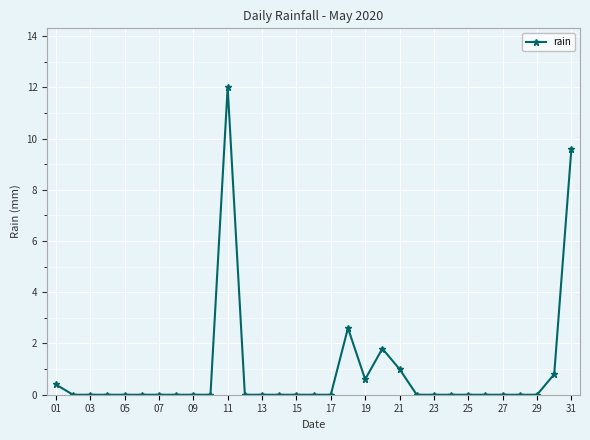

True or false: the data has more than 1 interior local peaks.

True